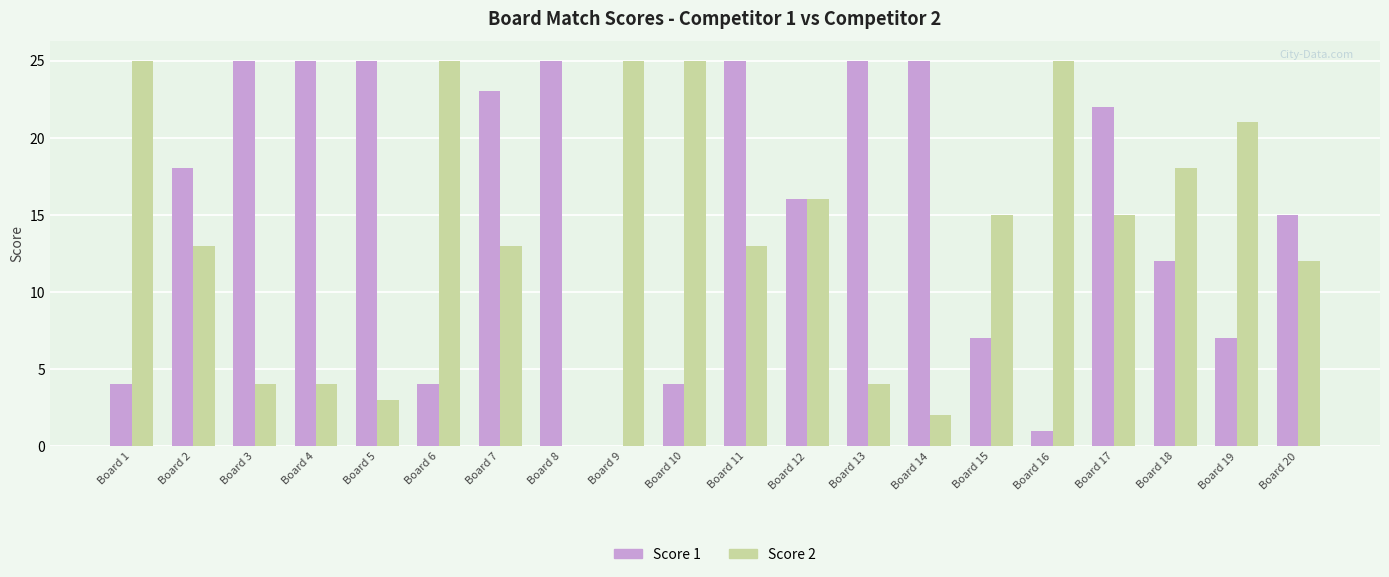

Reading left to right, transcribe all the data shown in this chart.

Score 1: 4	18	25	25	25	4	23	25	0	4	25	16	25	25	7	1	22	12	7	15
Score 2: 25	13	4	4	3	25	13	0	25	25	13	16	4	2	15	25	15	18	21	12